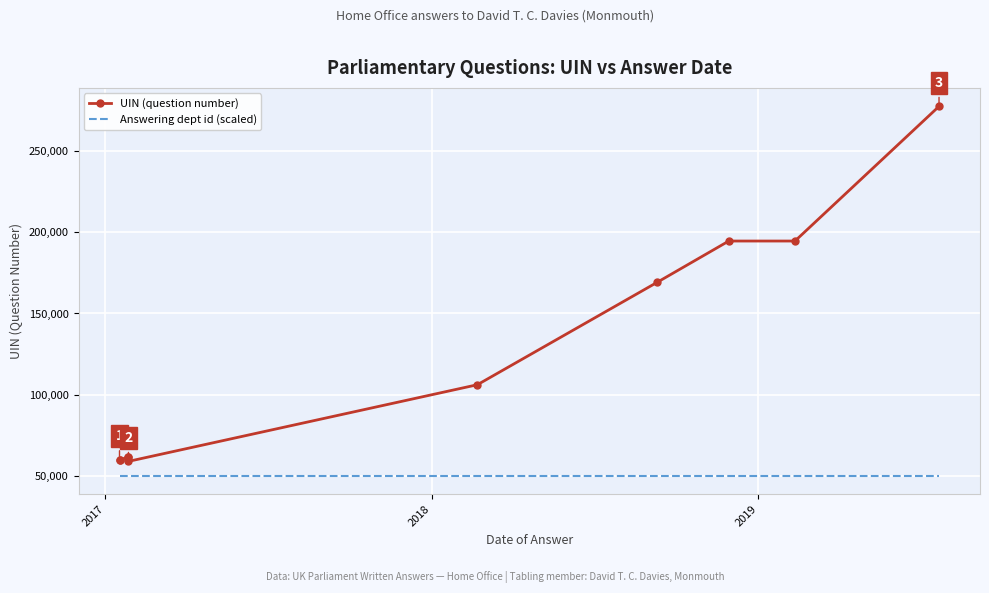

How many interior local peaks does the UIN (question number) series have?

1